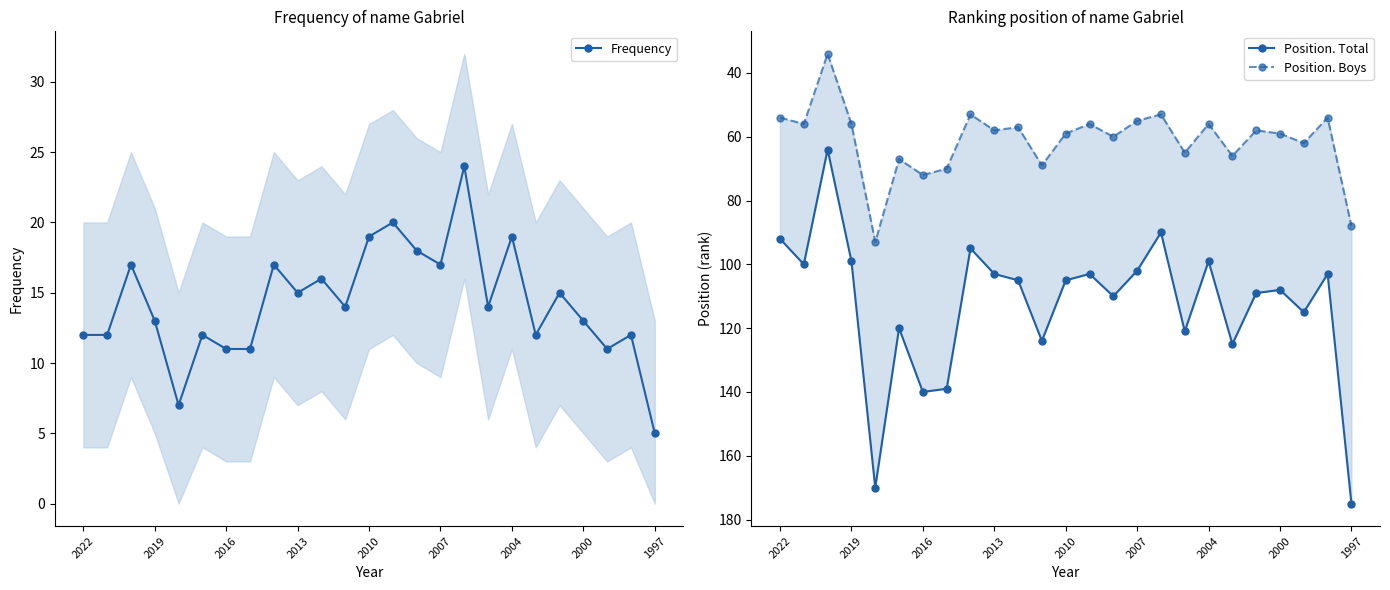

True or false: Frequency has a value of 30 at 2004.

False